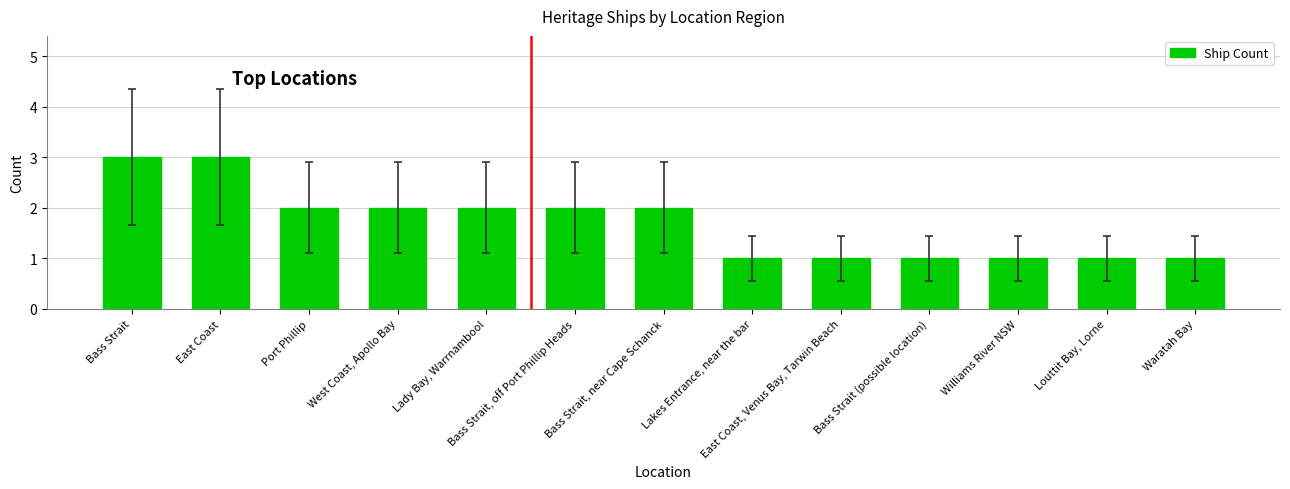

Approximately how many times larger is the value at Lakes Entrance, near the bar compared to Lady Bay, Warrnambool?

0.5